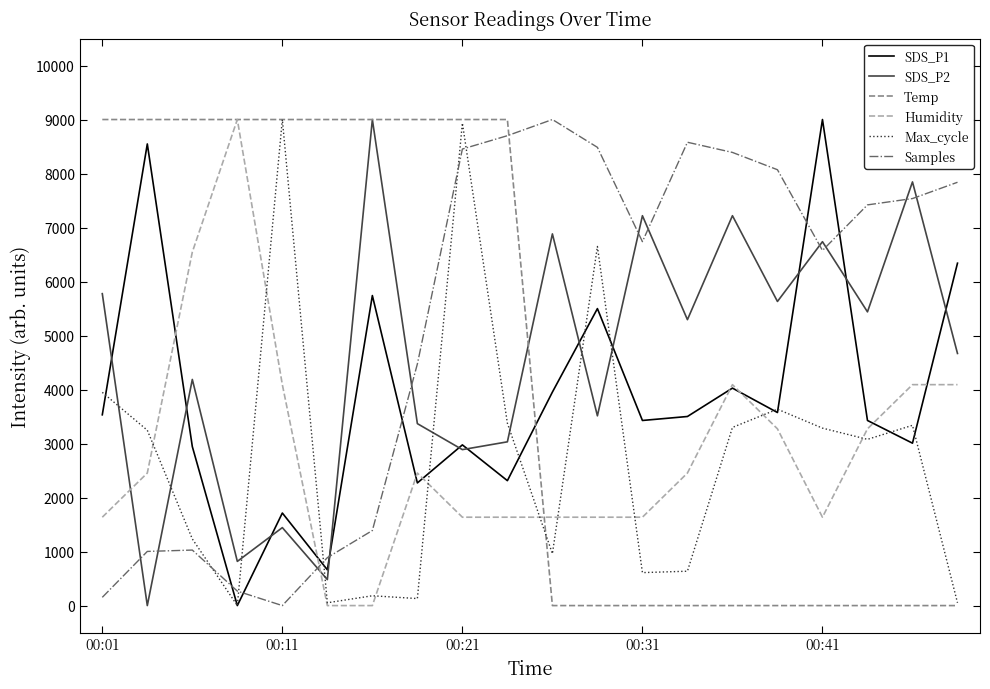

Which series has the largest total across all categories?

Samples